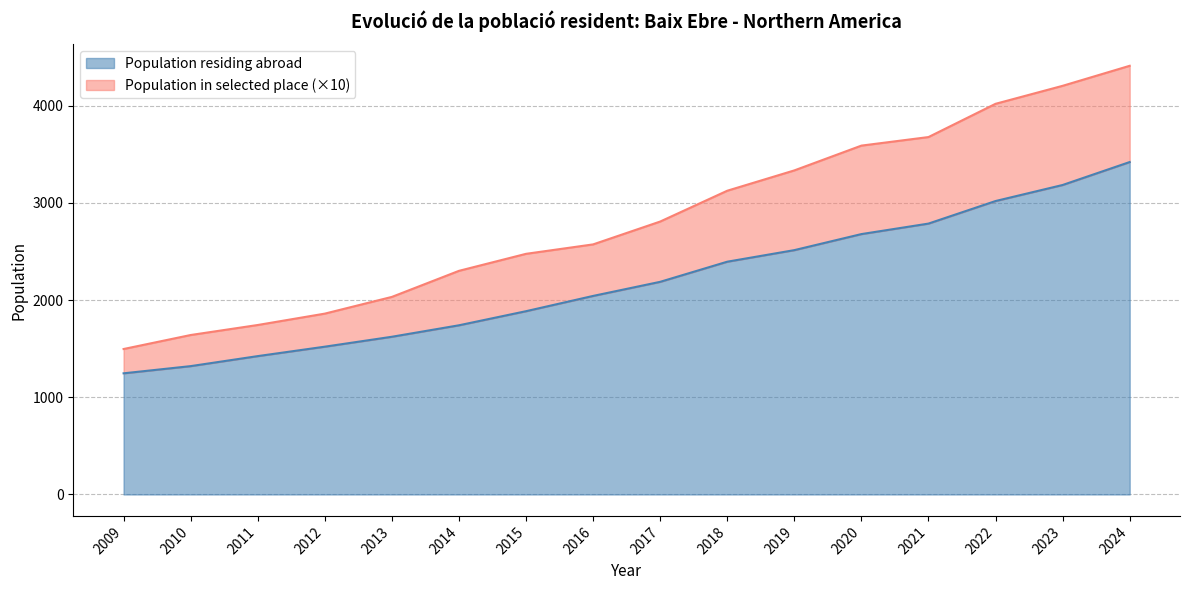

At which category does the chart reach its peak across all series?

2024